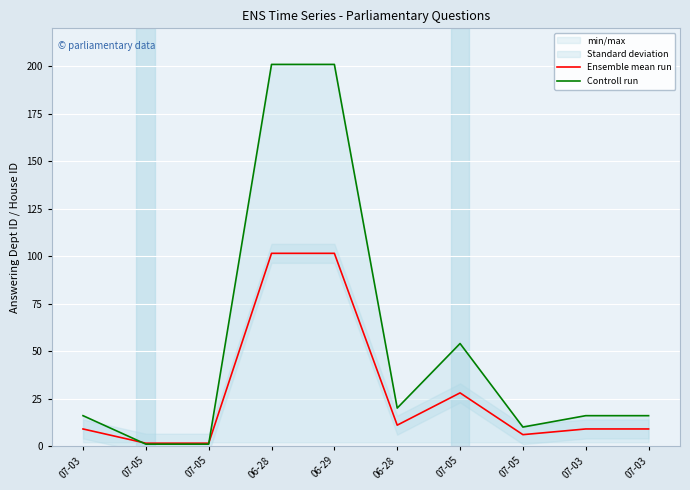

What is the maximum value shown in the chart?

201.0